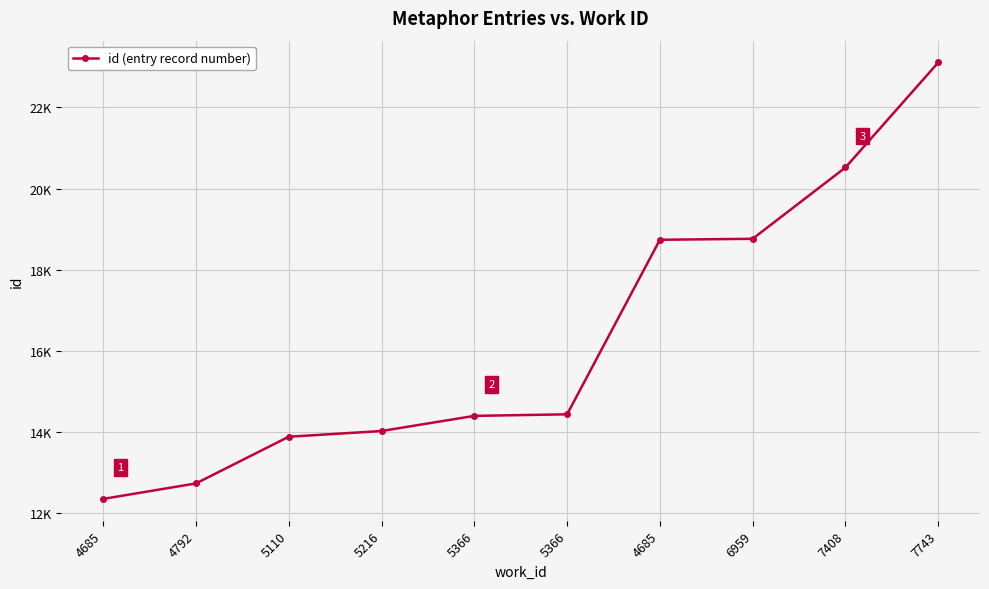

Is this an area chart (filled region under the line)?

No